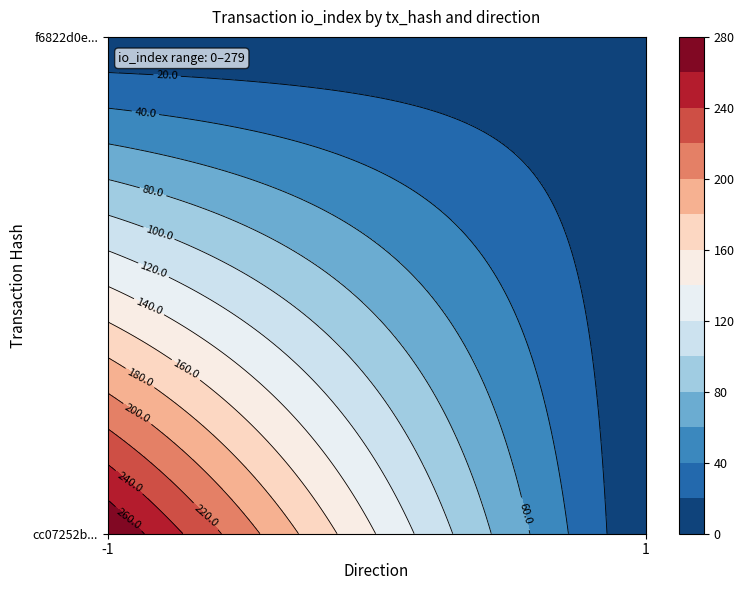

What is the sum of the cc07252b2ae259efe4896ae91b100fe1d078d19 values at direction and io_index?

278